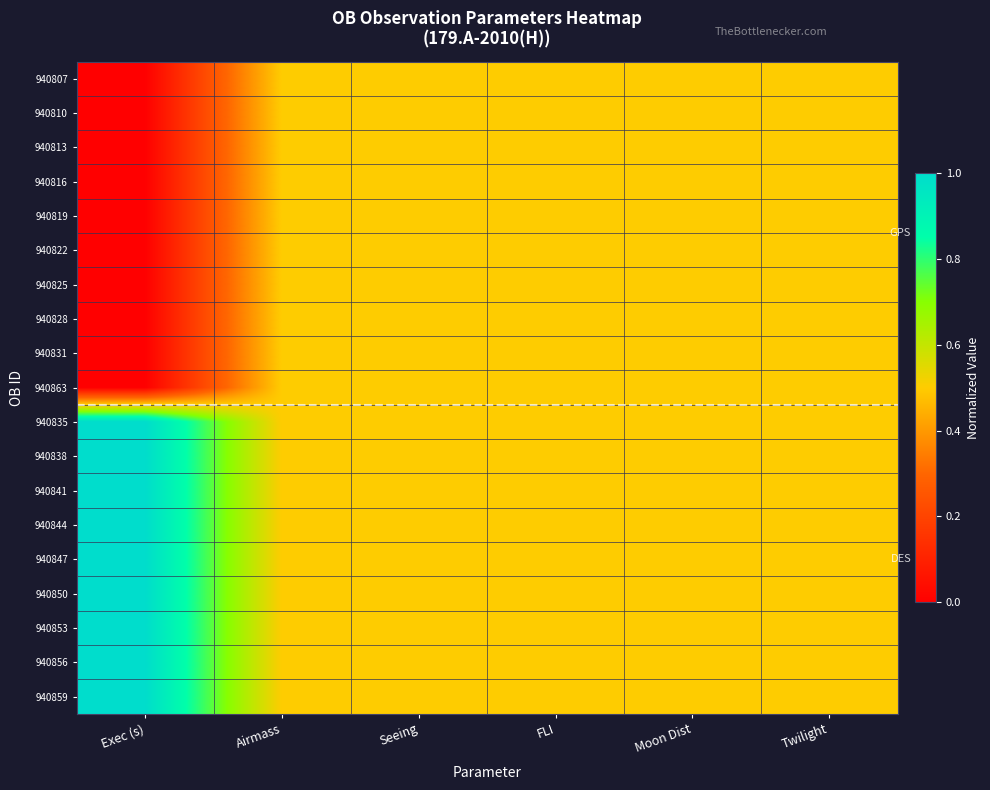

Reading left to right, transcribe all the data shown in this chart.

940807: Exec (s)=0.0	Airmass=0.5	Seeing=0.5	FLI=0.5	Moon Dist=0.5	Twilight=0.5
940810: Exec (s)=0.0	Airmass=0.5	Seeing=0.5	FLI=0.5	Moon Dist=0.5	Twilight=0.5
940813: Exec (s)=0.0	Airmass=0.5	Seeing=0.5	FLI=0.5	Moon Dist=0.5	Twilight=0.5
940816: Exec (s)=0.0	Airmass=0.5	Seeing=0.5	FLI=0.5	Moon Dist=0.5	Twilight=0.5
940819: Exec (s)=0.0	Airmass=0.5	Seeing=0.5	FLI=0.5	Moon Dist=0.5	Twilight=0.5
940822: Exec (s)=0.0	Airmass=0.5	Seeing=0.5	FLI=0.5	Moon Dist=0.5	Twilight=0.5
940825: Exec (s)=0.0	Airmass=0.5	Seeing=0.5	FLI=0.5	Moon Dist=0.5	Twilight=0.5
940828: Exec (s)=0.0	Airmass=0.5	Seeing=0.5	FLI=0.5	Moon Dist=0.5	Twilight=0.5
940831: Exec (s)=0.0	Airmass=0.5	Seeing=0.5	FLI=0.5	Moon Dist=0.5	Twilight=0.5
940863: Exec (s)=0.0	Airmass=0.5	Seeing=0.5	FLI=0.5	Moon Dist=0.5	Twilight=0.5
940835: Exec (s)=1.0	Airmass=0.5	Seeing=0.5	FLI=0.5	Moon Dist=0.5	Twilight=0.5
940838: Exec (s)=1.0	Airmass=0.5	Seeing=0.5	FLI=0.5	Moon Dist=0.5	Twilight=0.5
940841: Exec (s)=1.0	Airmass=0.5	Seeing=0.5	FLI=0.5	Moon Dist=0.5	Twilight=0.5
940844: Exec (s)=1.0	Airmass=0.5	Seeing=0.5	FLI=0.5	Moon Dist=0.5	Twilight=0.5
940847: Exec (s)=1.0	Airmass=0.5	Seeing=0.5	FLI=0.5	Moon Dist=0.5	Twilight=0.5
940850: Exec (s)=1.0	Airmass=0.5	Seeing=0.5	FLI=0.5	Moon Dist=0.5	Twilight=0.5
940853: Exec (s)=1.0	Airmass=0.5	Seeing=0.5	FLI=0.5	Moon Dist=0.5	Twilight=0.5
940856: Exec (s)=1.0	Airmass=0.5	Seeing=0.5	FLI=0.5	Moon Dist=0.5	Twilight=0.5
940859: Exec (s)=1.0	Airmass=0.5	Seeing=0.5	FLI=0.5	Moon Dist=0.5	Twilight=0.5